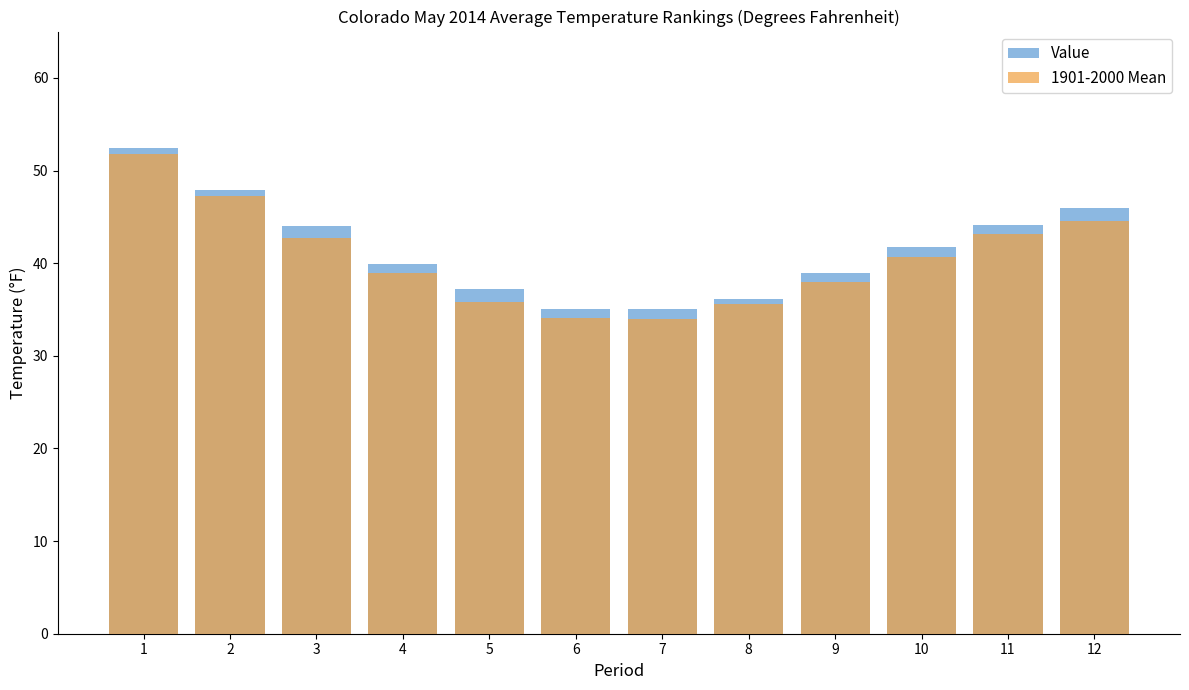

What is the difference between the 1901-2000 Mean values at 12 and 2?

2.6